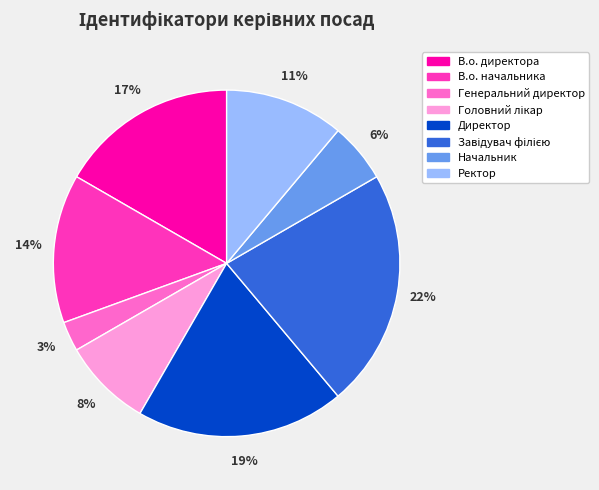

Combined, do Директор and Начальник account for over 50%?

No